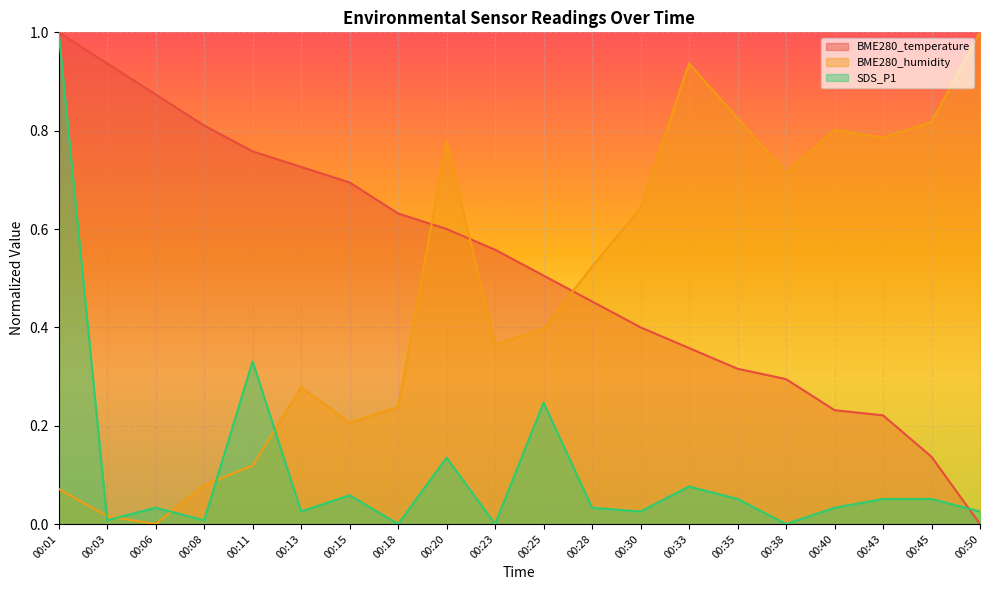

Which series changed the most between 00:25 and 00:28?

SDS_P1